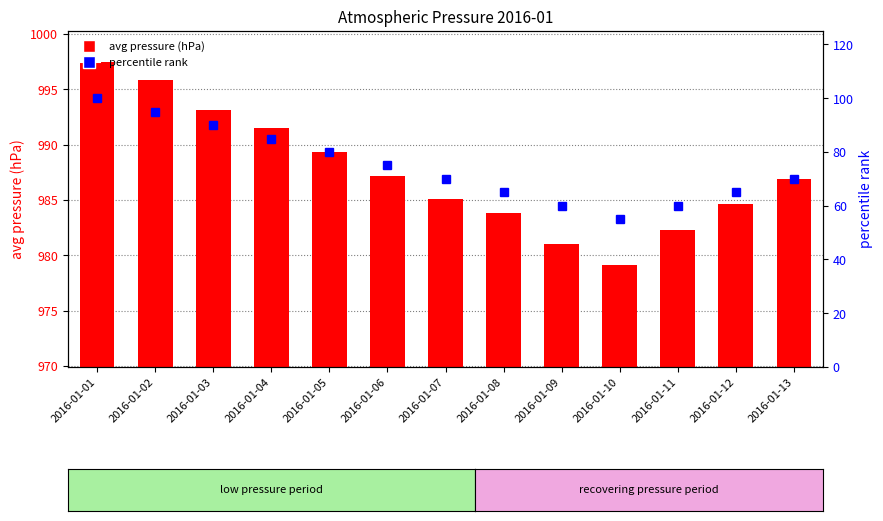

At which category is the sum across all series the highest?

2016-01-01